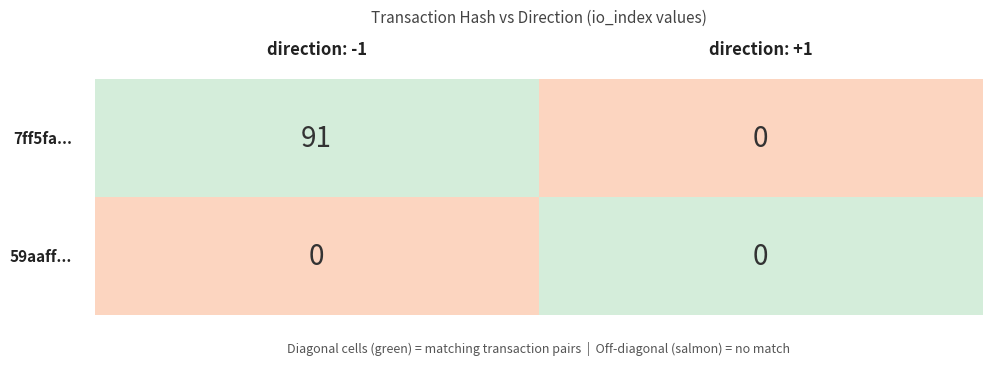

Rank the series at 1 from lowest to highest value.

59aaff3fada79617742e01915df2bf9fd98c015, 7ff5fa306c333d95564ac72b0f2f19217a4764d